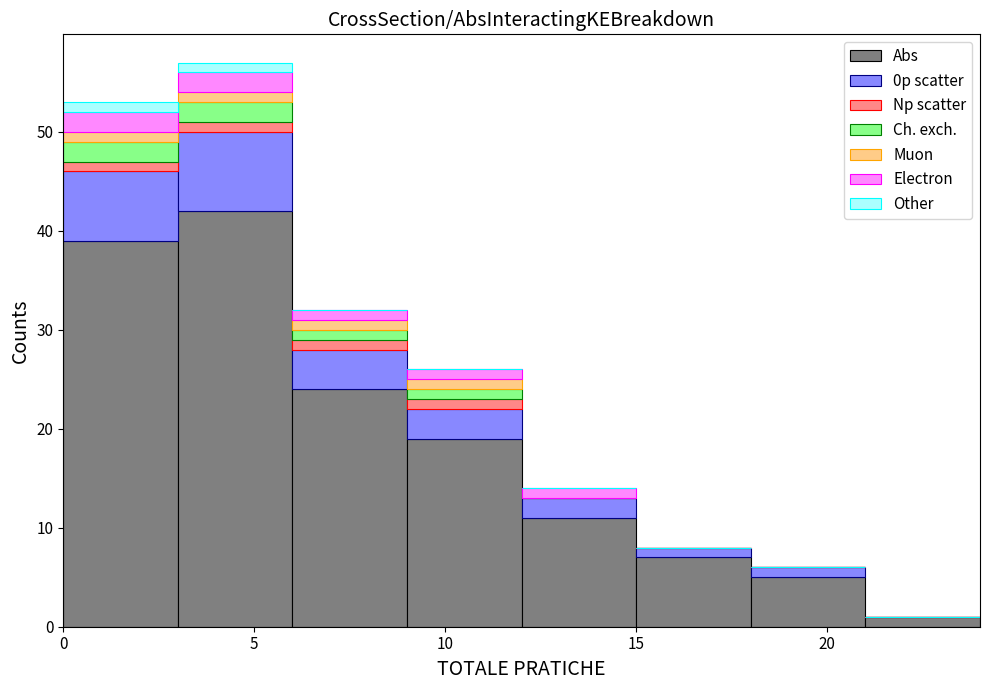

Reading left to right, transcribe this chart: for each stacked bar, give the range it covers on the x-axis and its total height. The values are not printed on the chart, so give them approximately, as read against the axis.

0 to 3: 53
3 to 6: 57
6 to 9: 32
9 to 12: 26
12 to 15: 14
15 to 18: 8
18 to 21: 6
21 to 24: 1